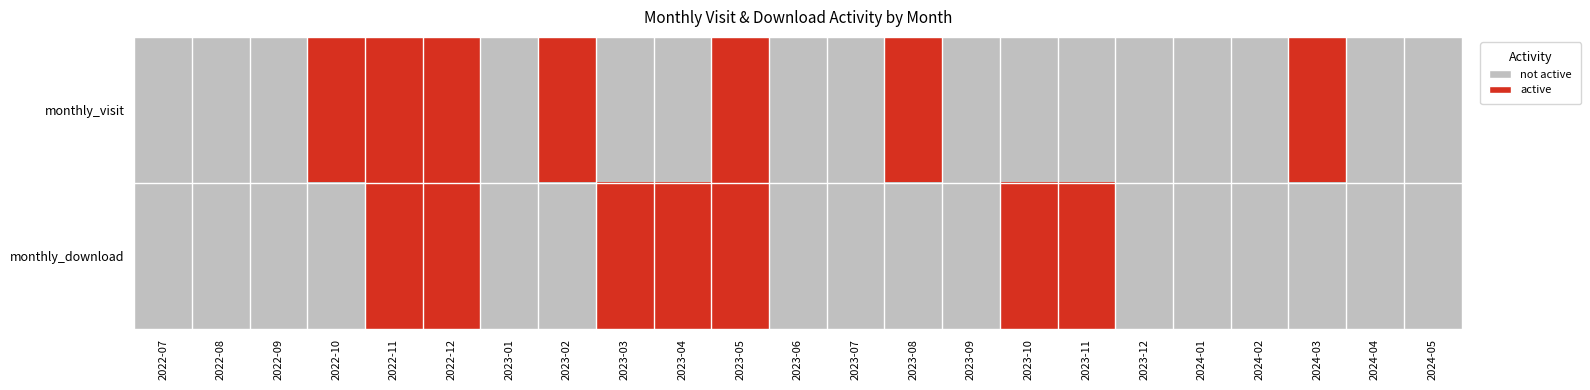

At 2023-07, list the series in order from smallest to largest.

monthly_visit, monthly_download